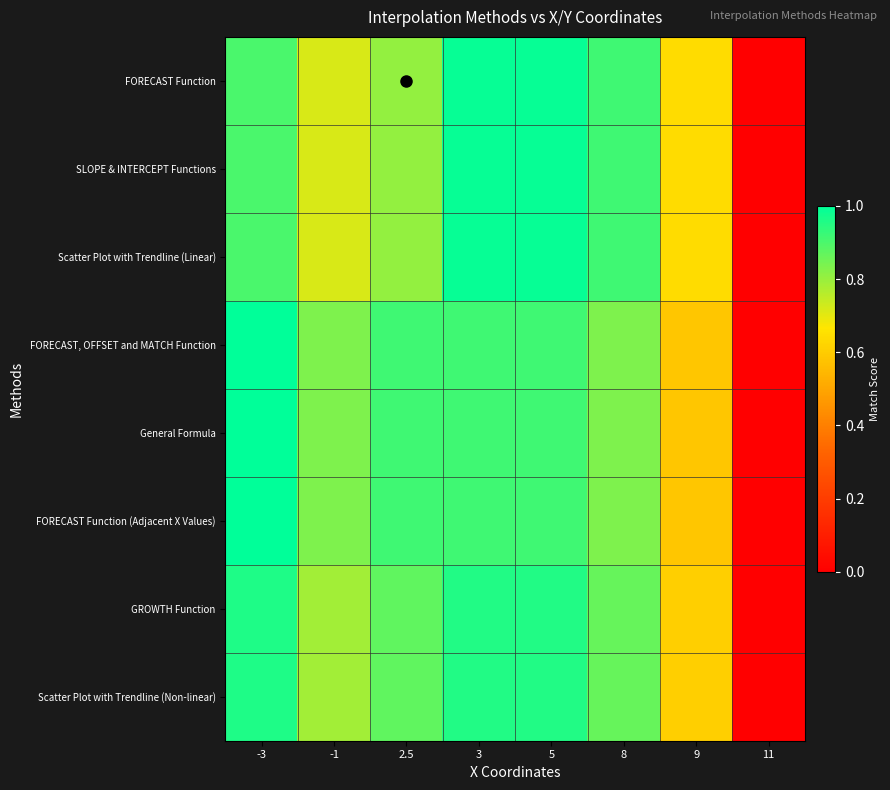

Reading left to right, what are all the values shown in this chart?

FORECAST Function: -3=0.9	-1=0.7	2.5=0.8	3=1.0	5=1.0	8=0.9	9=0.6	11=0.0
SLOPE & INTERCEPT Functions: -3=0.9	-1=0.7	2.5=0.8	3=1.0	5=1.0	8=0.9	9=0.6	11=0.0
Scatter Plot with Trendline (Linear): -3=0.9	-1=0.7	2.5=0.8	3=1.0	5=1.0	8=0.9	9=0.6	11=0.0
FORECAST, OFFSET and MATCH Function: -3=1.0	-1=0.8	2.5=0.9	3=0.9	5=0.9	8=0.8	9=0.6	11=0.0
General Formula: -3=1.0	-1=0.8	2.5=0.9	3=0.9	5=0.9	8=0.8	9=0.6	11=0.0
FORECAST Function (Adjacent X Values): -3=1.0	-1=0.8	2.5=0.9	3=0.9	5=0.9	8=0.8	9=0.6	11=0.0
GROWTH Function: -3=1.0	-1=0.8	2.5=0.9	3=1.0	5=1.0	8=0.9	9=0.6	11=0.0
Scatter Plot with Trendline (Non-linear): -3=1.0	-1=0.8	2.5=0.9	3=1.0	5=1.0	8=0.9	9=0.6	11=0.0